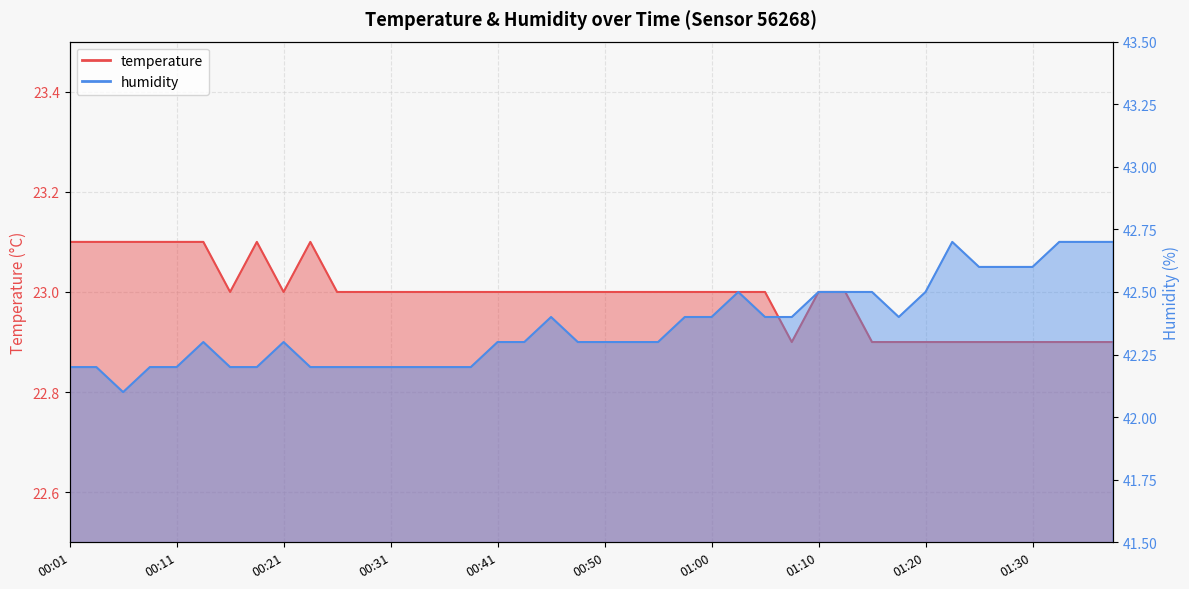

Does the chart display data point markers on the line(s)?

No